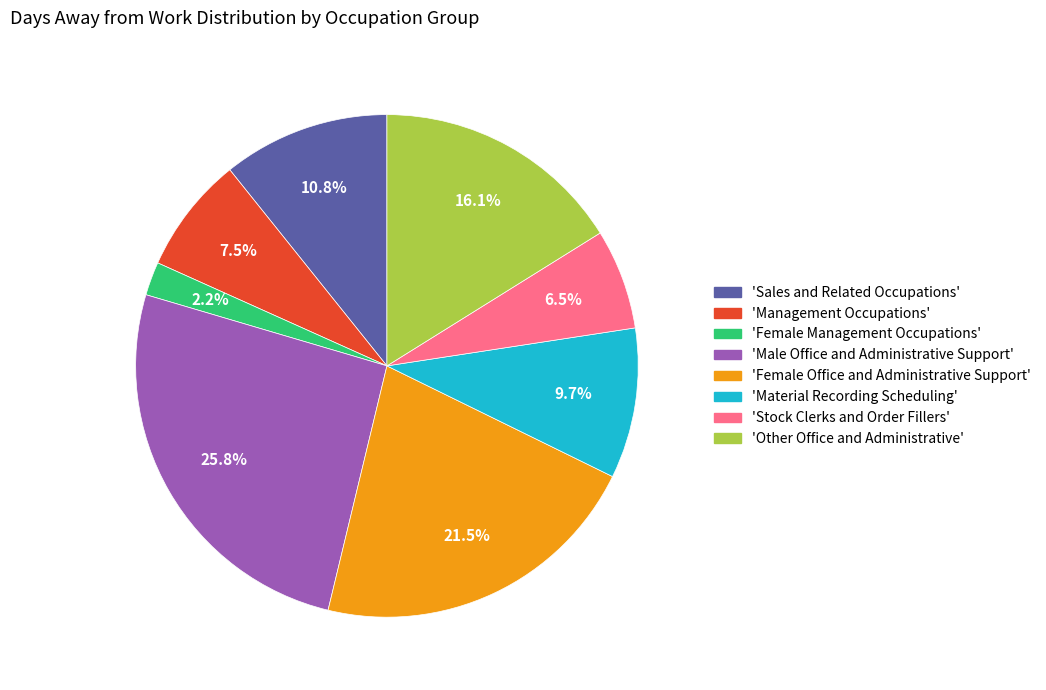

To the nearest percent, what is the difference between the largest and smallest slice percentages?

24%